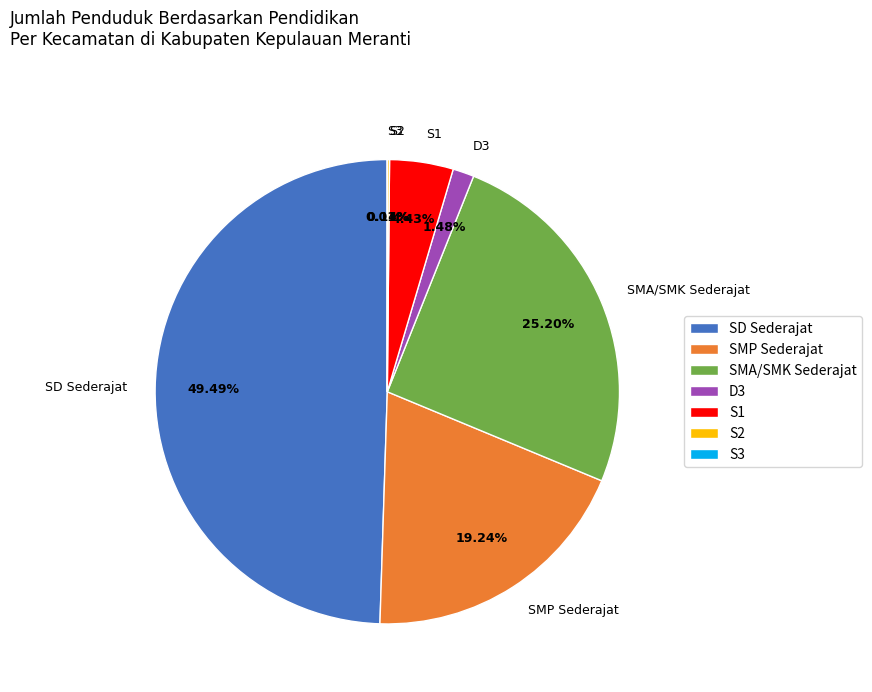

Does SMA/SMK Sederajat account for over 50% of the chart?

No